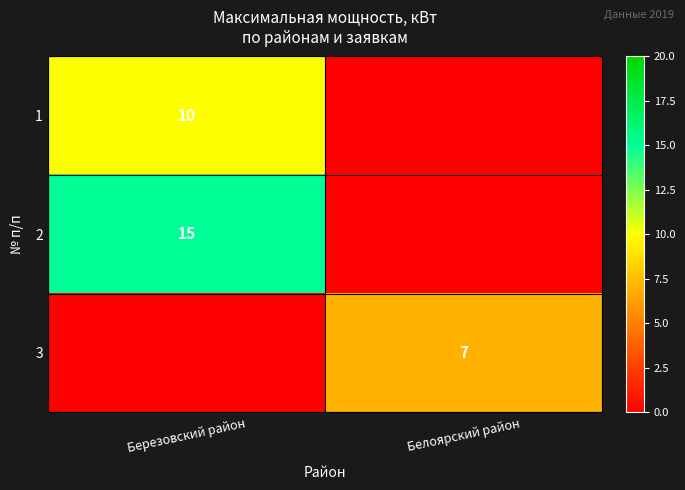

The value of 3 at Белоярский район is 7. True or false?

True